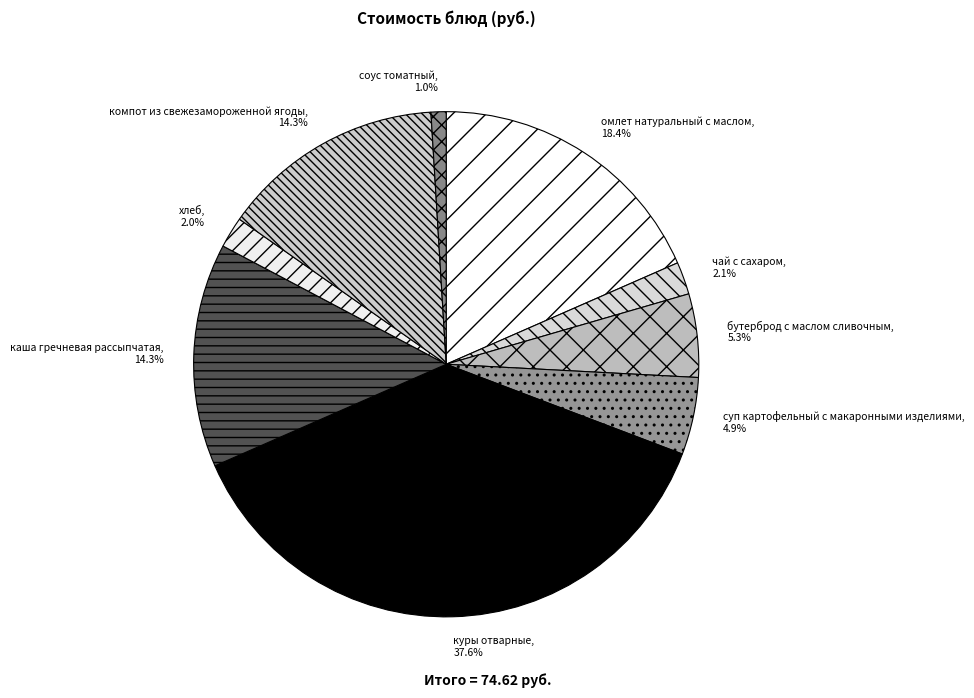

How many slices are in this pie chart?

9